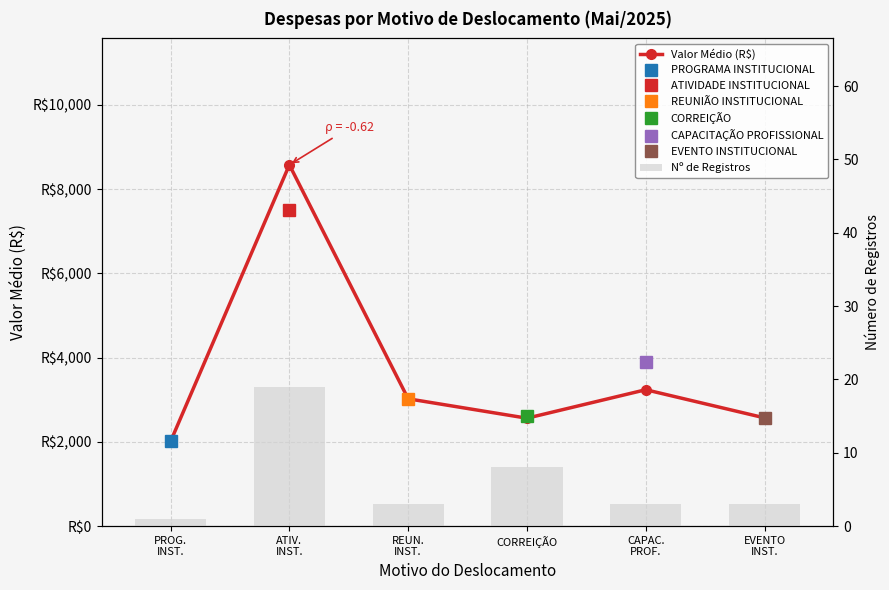

What value does the Nº de Registros series have at CORREIÇÃO?

8.0